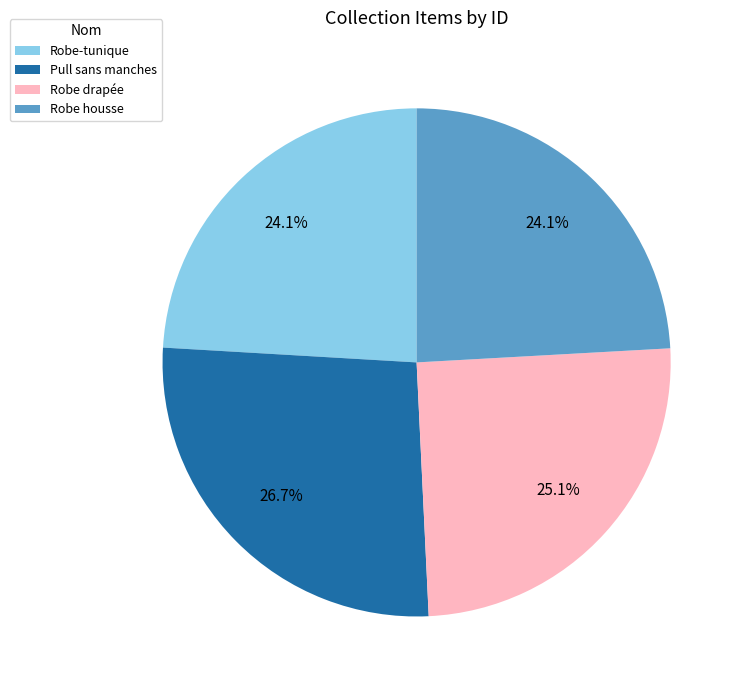

Does Robe-tunique account for over 50% of the chart?

No